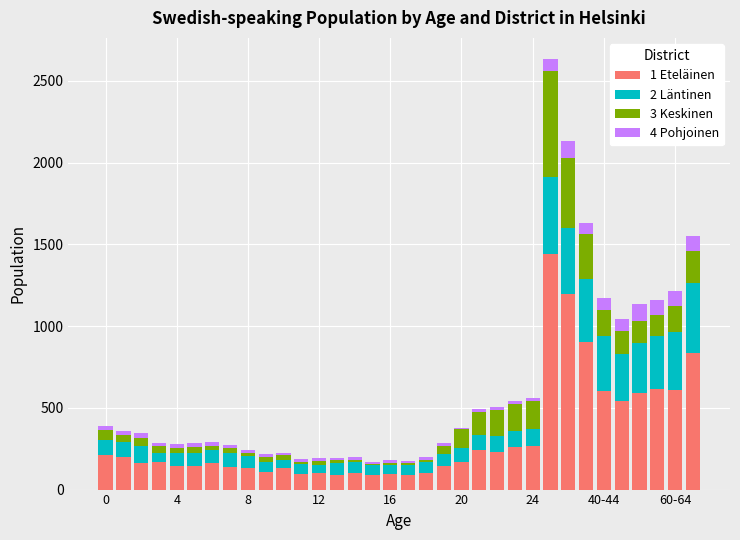

Does the chart contain stacked bars?

Yes